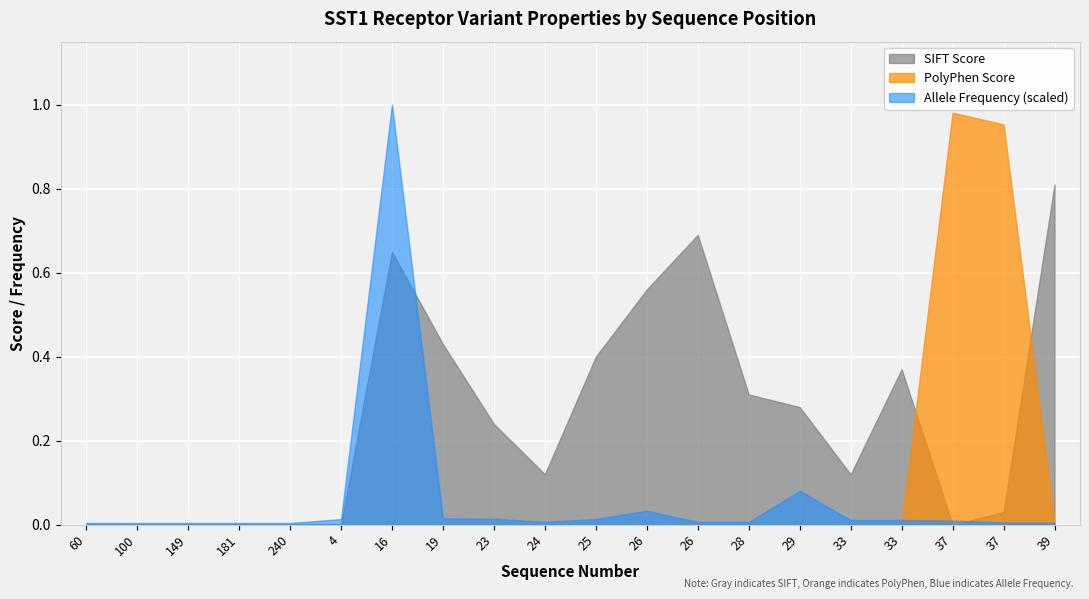

True or false: polyphen_score has more than 2 interior local peaks.

False